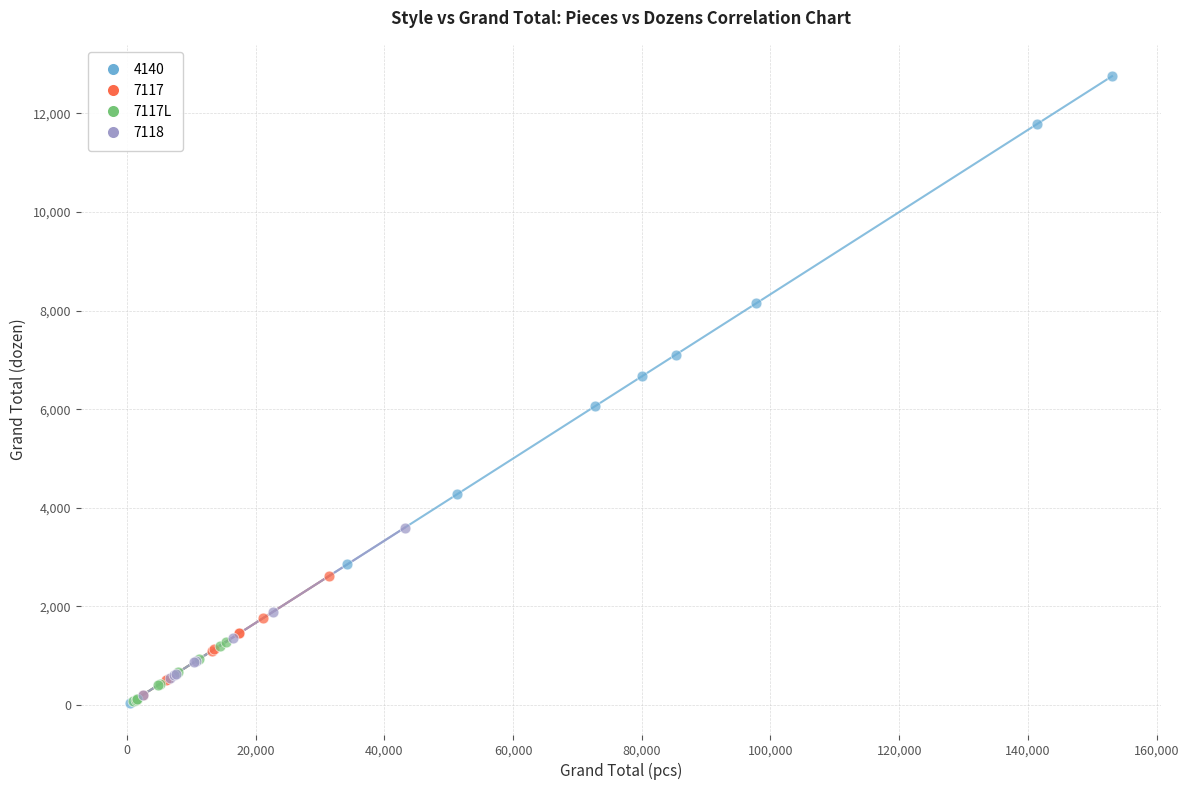

Which series reaches the maximum Y coordinate?

4140